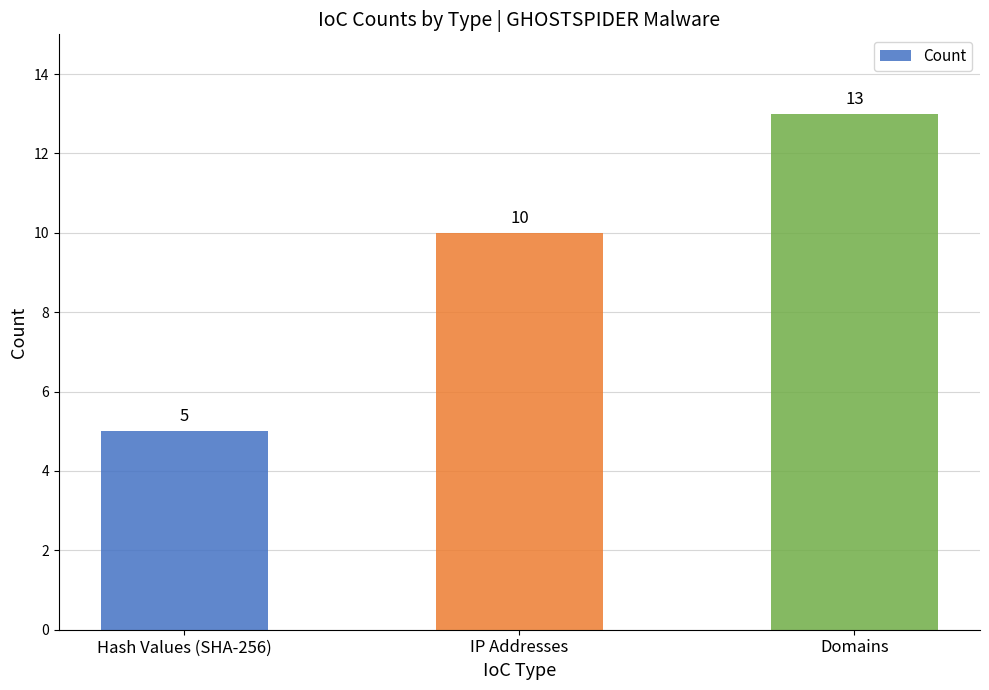

What is the greatest value displayed?

13